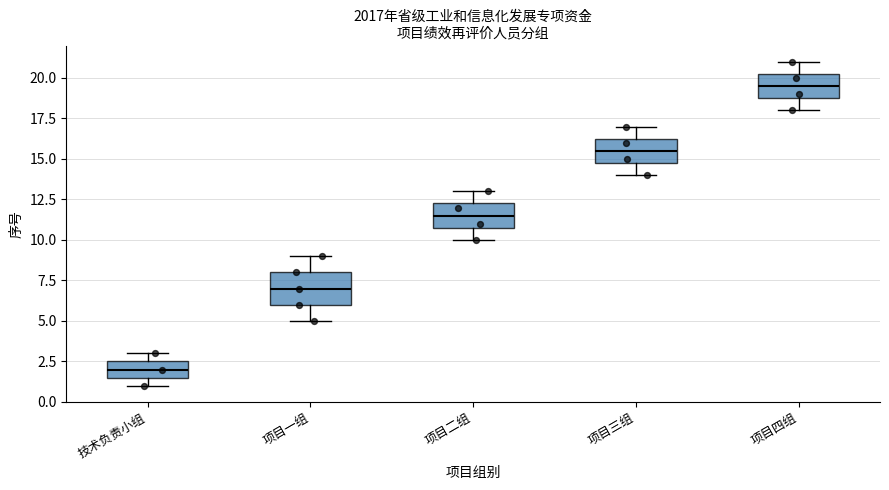

Reading left to right, transcribe this box plot: for each box, give where its median line is, the range the box spans, and where its two whiskers end, as read against the y-axis. The values are not printed on the chart, so give them approximately, as read against the axis.

技术负责小组: median 2.0, box 1.5 to 2.5, whiskers 1.0 to 3.0
项目一组: median 7.0, box 6.0 to 8.0, whiskers 5.0 to 9.0
项目二组: median 11.5, box 11.0 to 12.5, whiskers 10.0 to 13.0
项目三组: median 15.5, box 15.0 to 16.5, whiskers 14.0 to 17.0
项目四组: median 19.5, box 19.0 to 20.5, whiskers 18.0 to 21.0